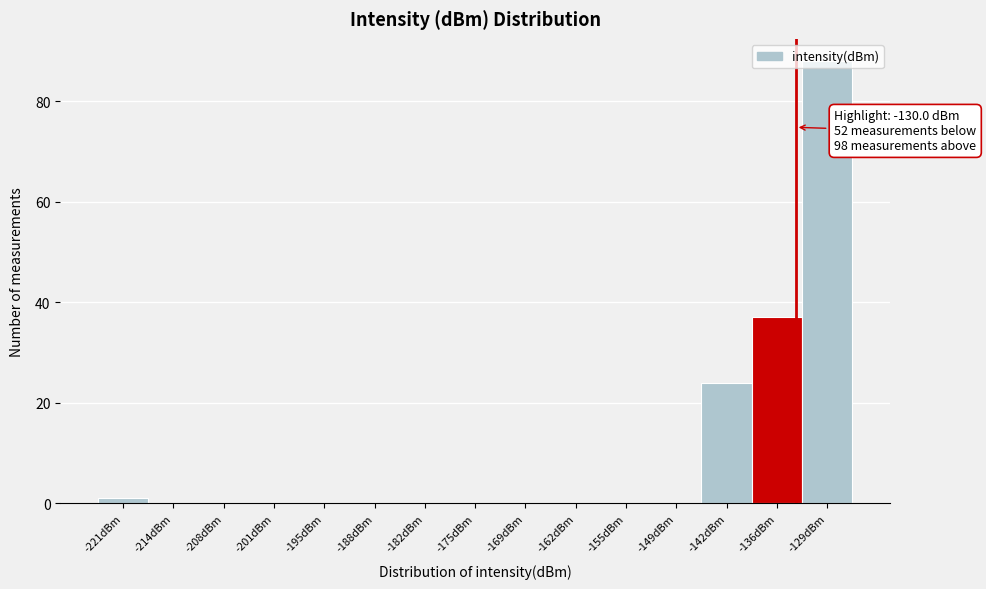

Which label corresponds to the largest value in the chart?

-129dBm